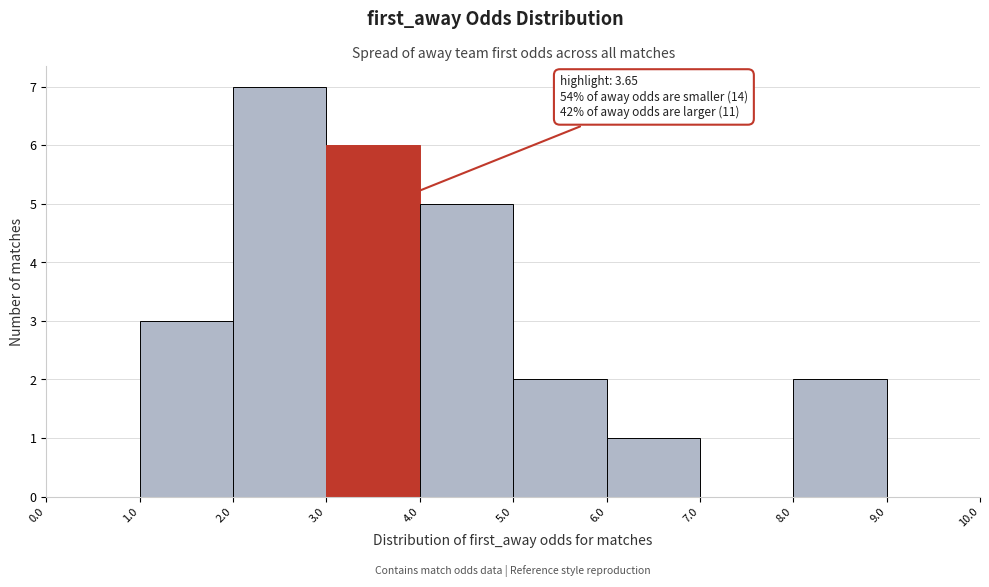

Which range on the x-axis has the tallest bar?

2.0 to 3.0